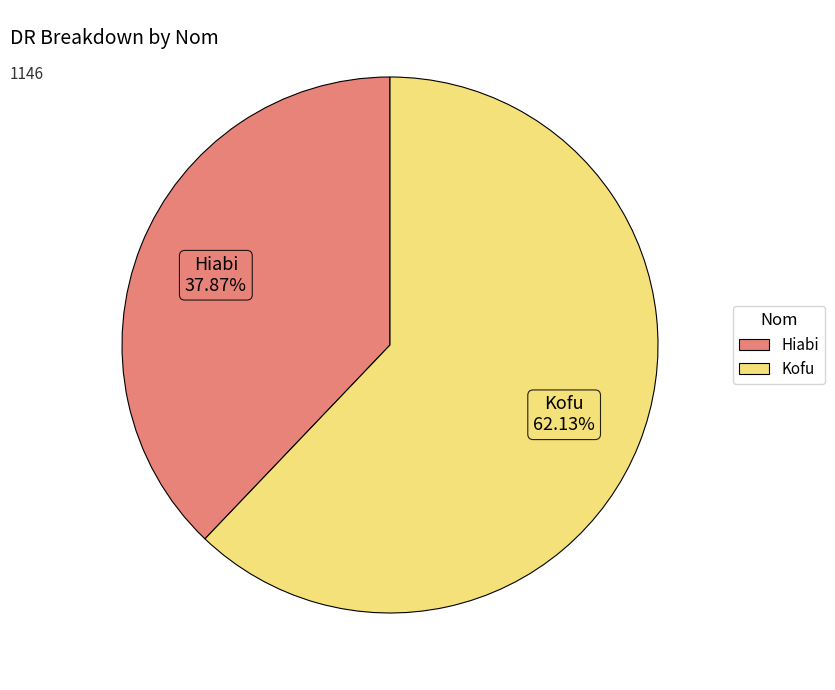

Is the sum of Hiabi and Kofu greater than half?

Yes